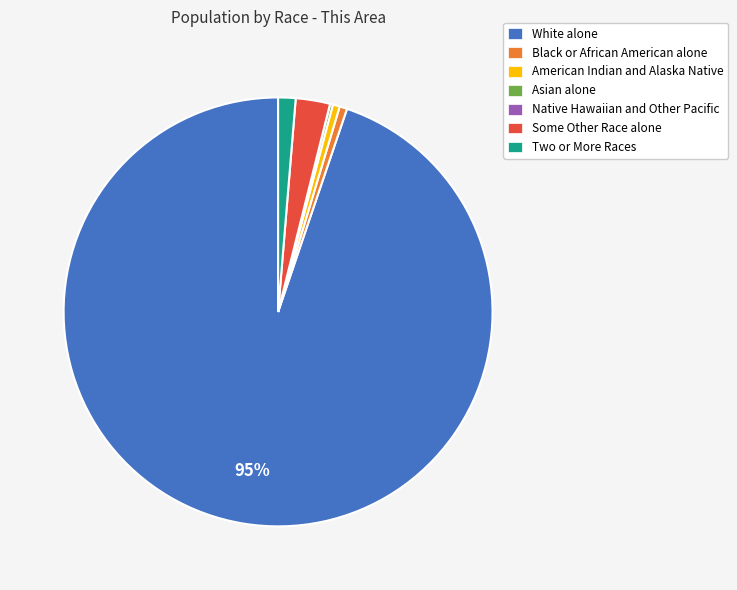

Which category has the biggest portion of the pie?

White alone